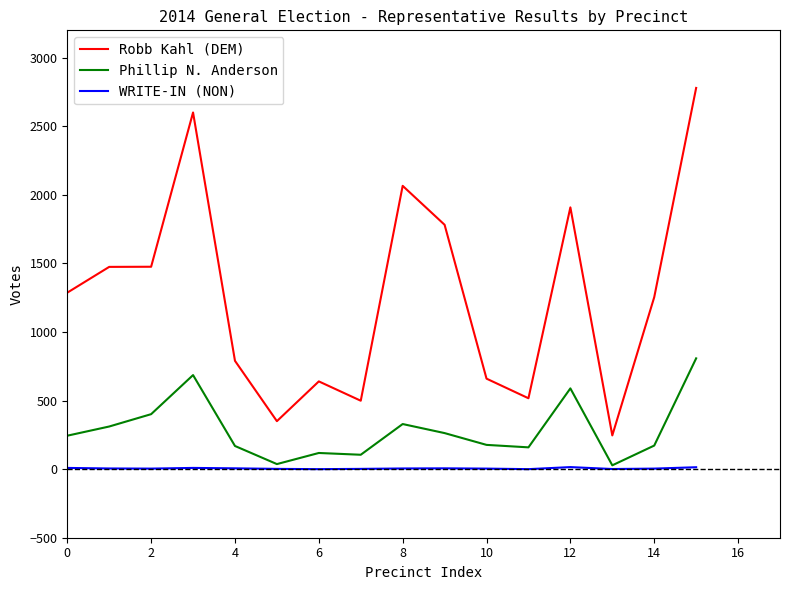

What is the greatest value displayed?

2780